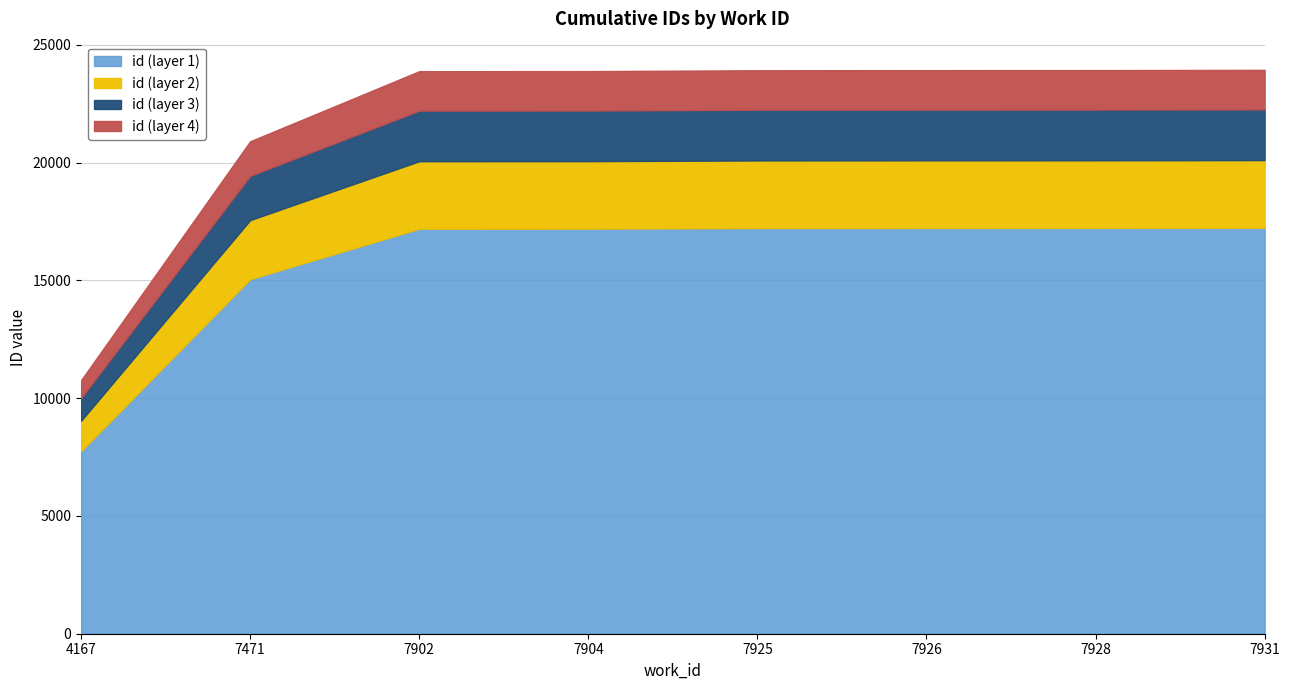

At which category does the chart reach its minimum across all series?

4167